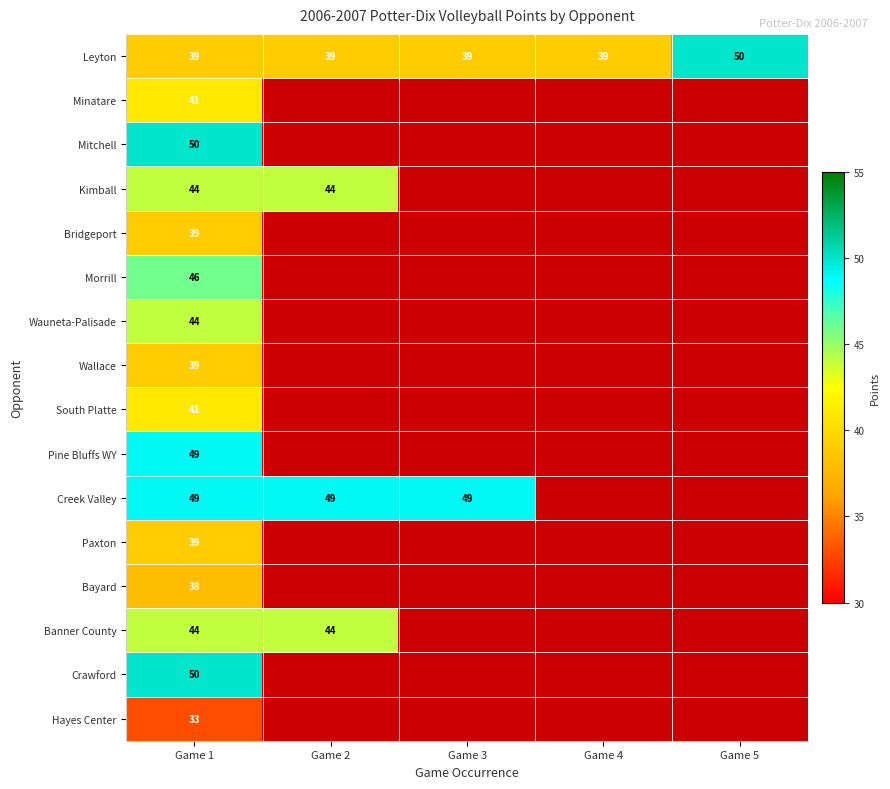

Which has a higher value, Game 1 or Game 4?

Game 1